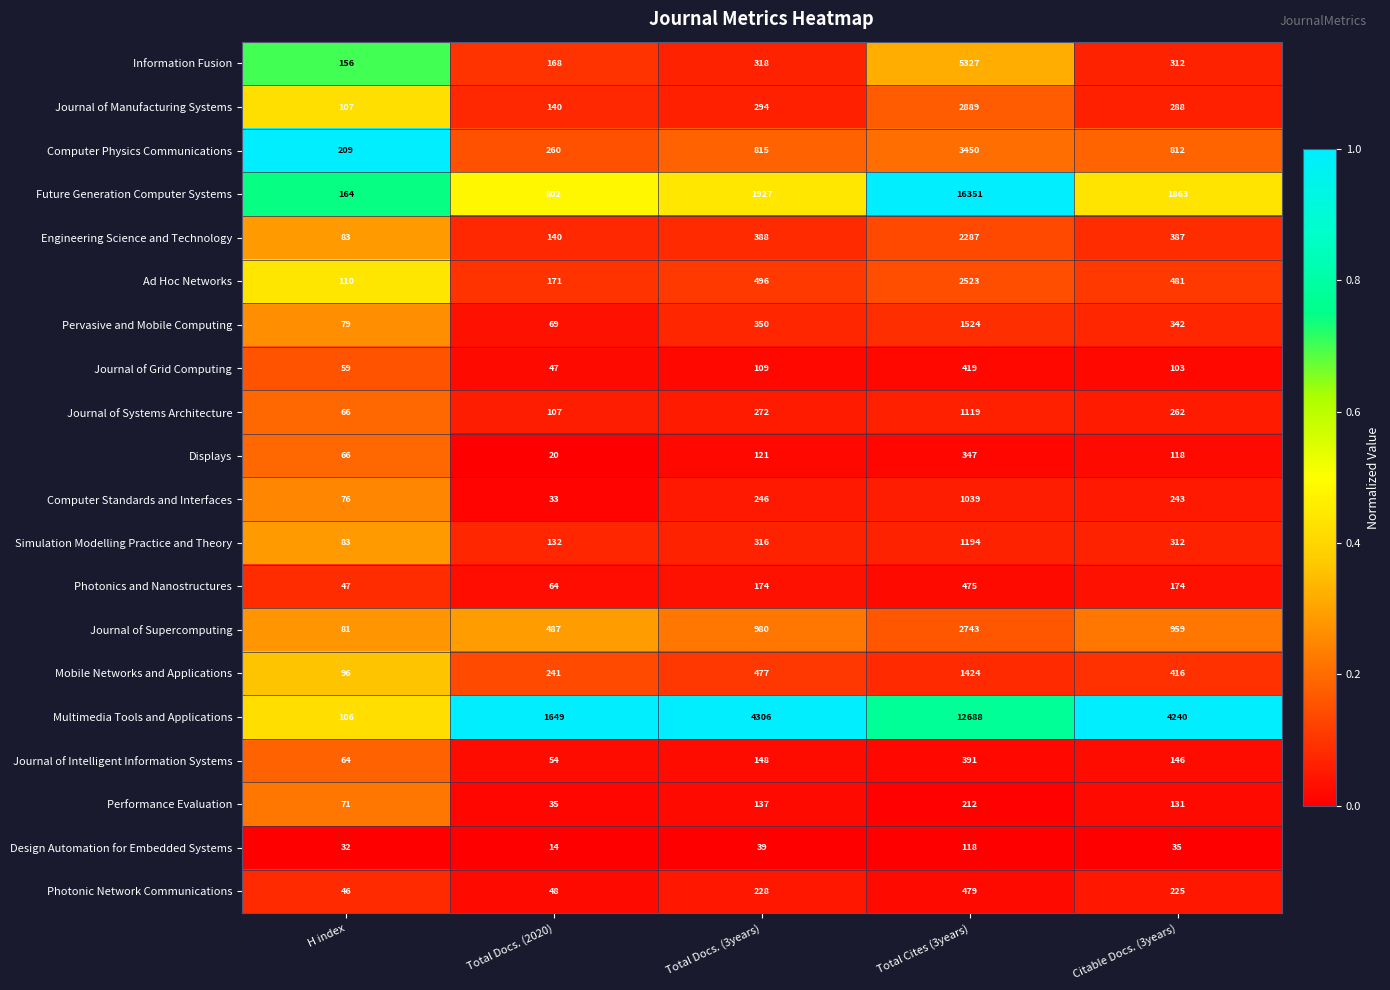

Between H index and Total Docs. (3years), which series saw the biggest shift?

Multimedia Tools and Applications